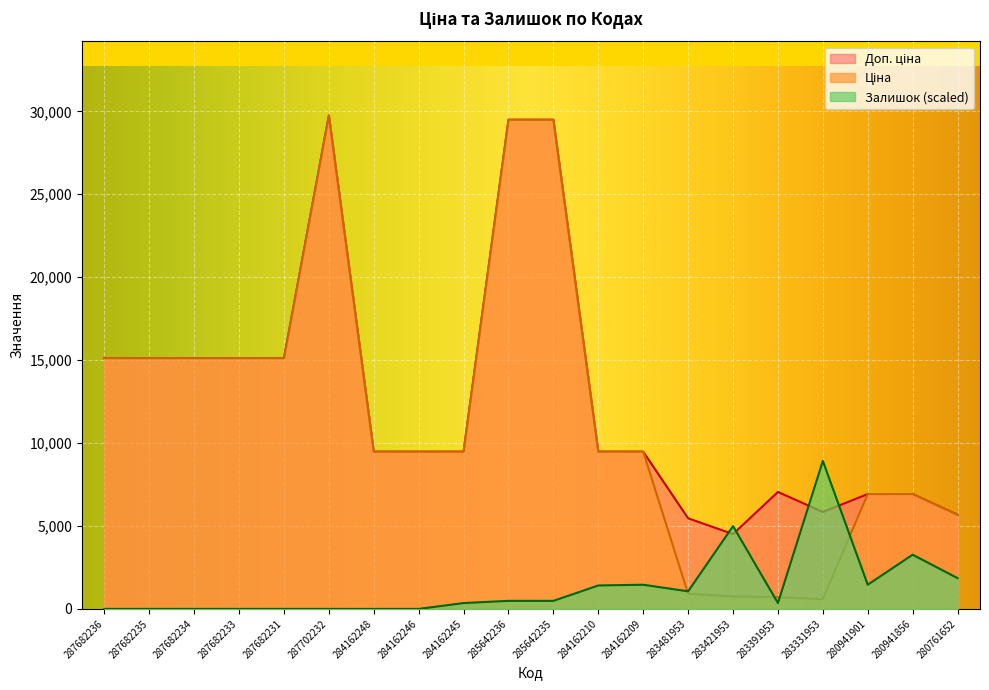

What is the label of the 7th point from the right?

283481953